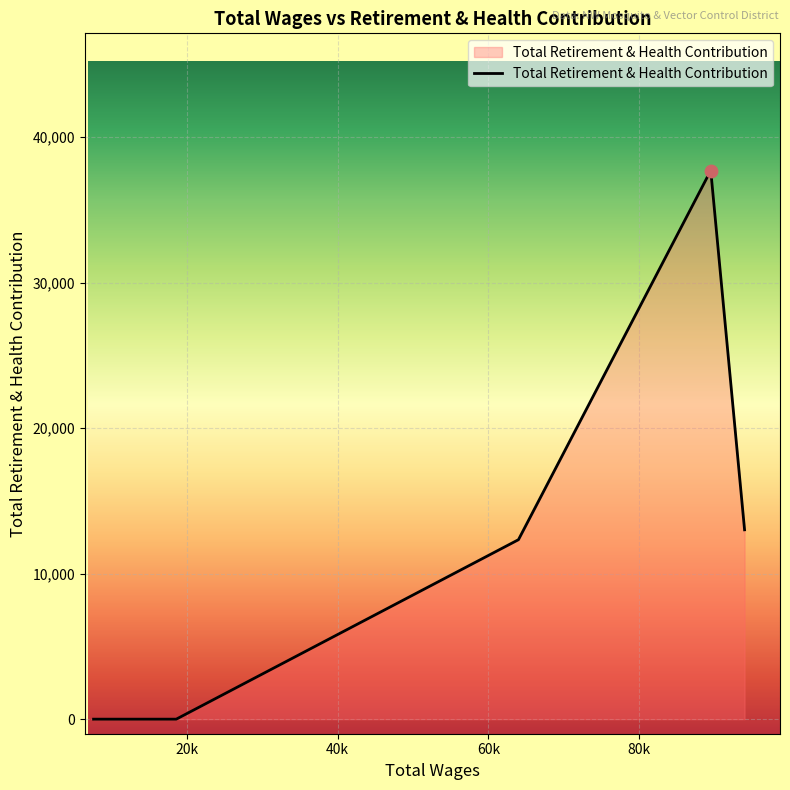

What is the difference between the second highest and second lowest values?

13016